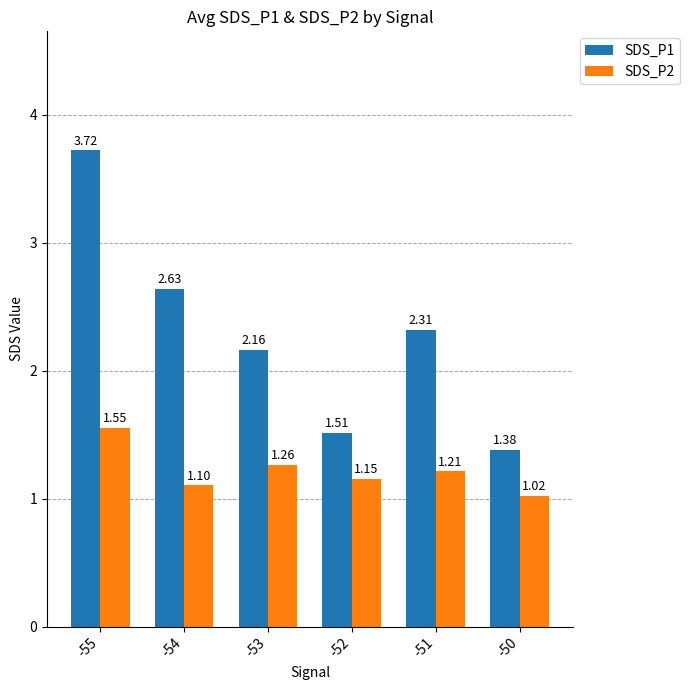

At which category is the sum across all series the highest?

-55